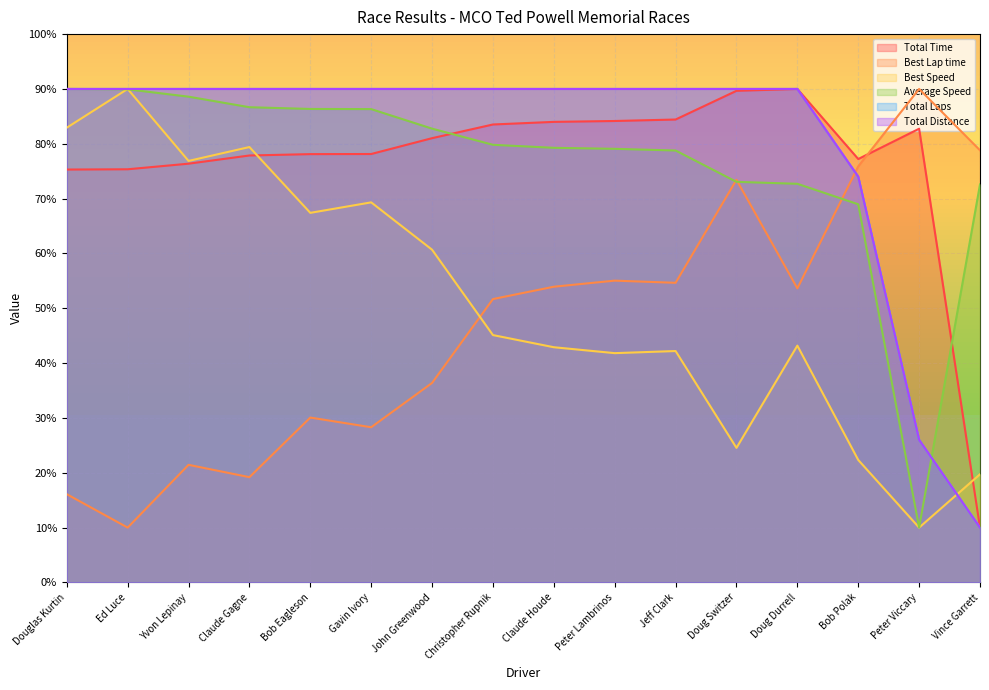

Which series changed the most between Yvon Lepinay and Claude Houde?

Best Speed